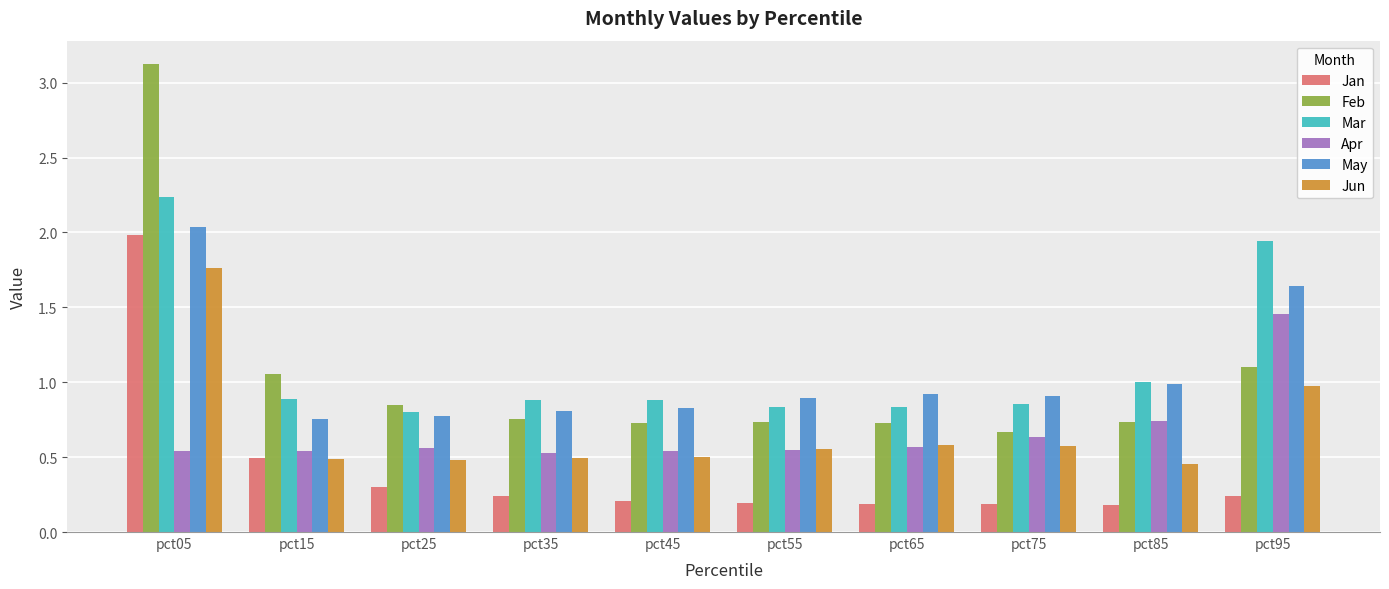

At which category is the sum across all series the highest?

pct05